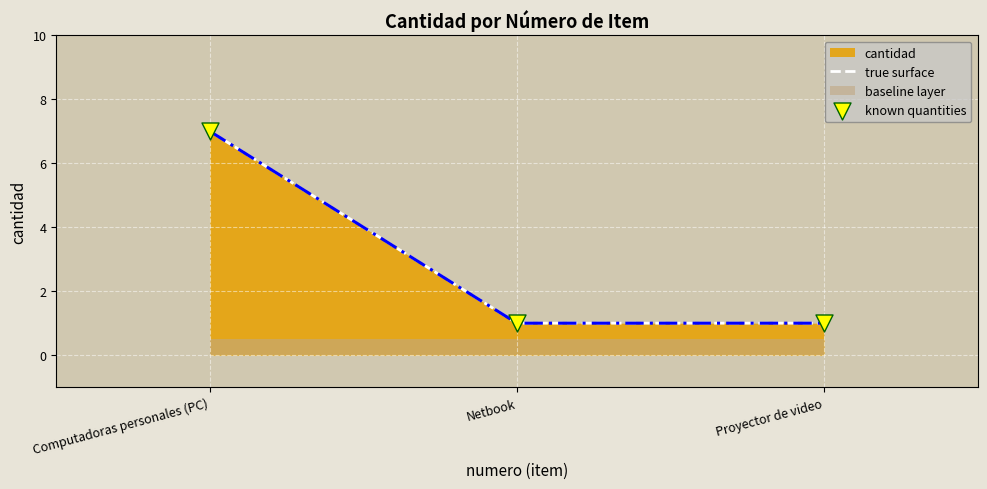

At which category is the sum across all series the highest?

Computadoras personales (PC)